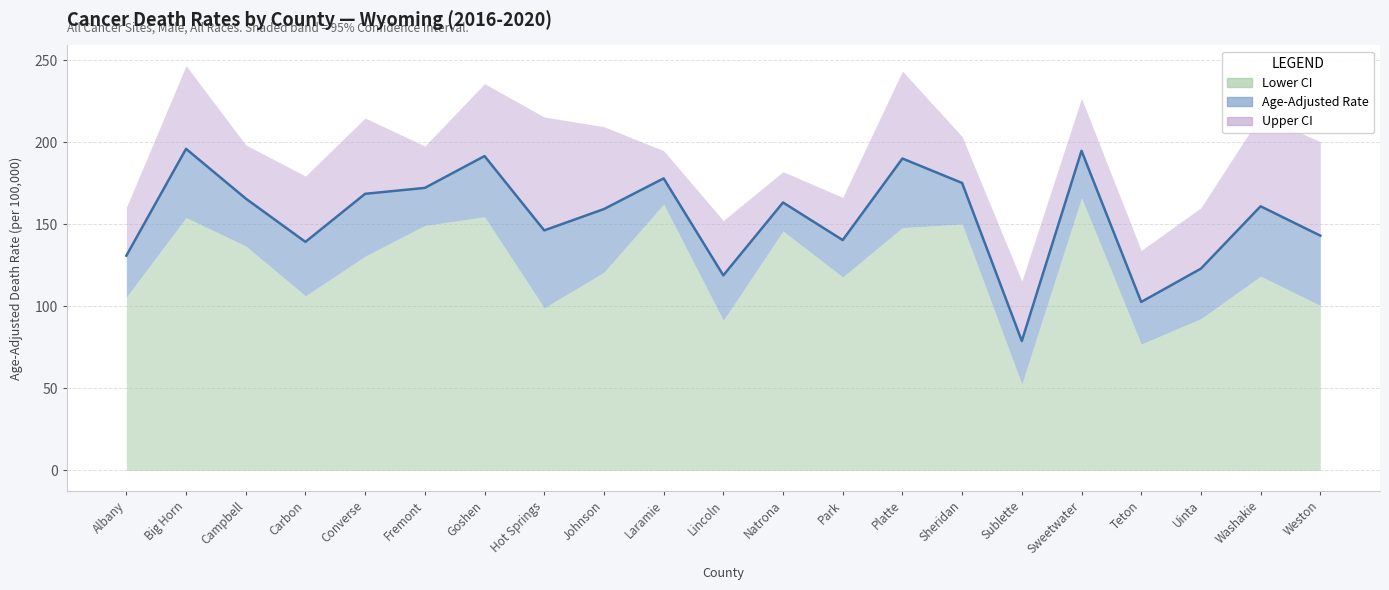

The value of Upper CI at Weston is 200.4. True or false?

True